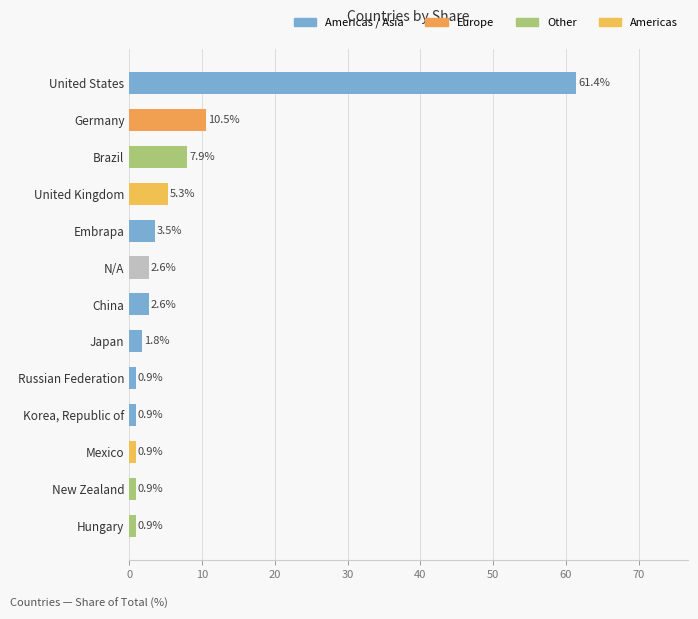

What is the difference between the maximum and minimum values?

60.5